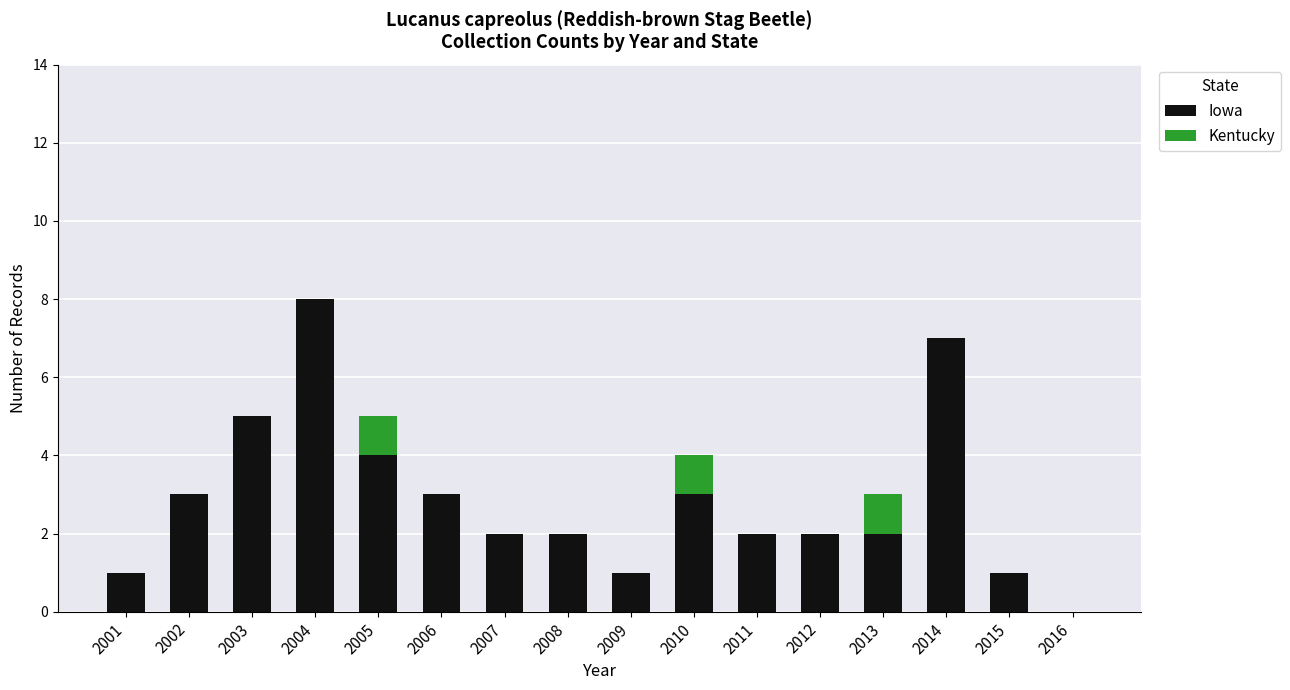

What is the difference between the Iowa values at 2016 and 2015?

1